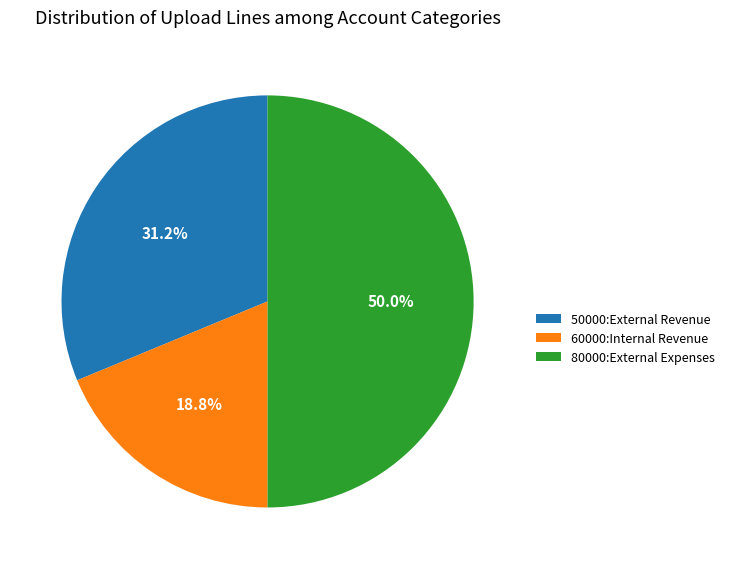

Count the number of slices in the pie.

3